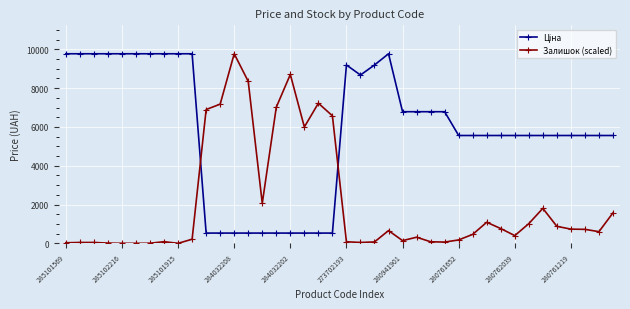

At how many categories does at least one series exceed 3732?

39